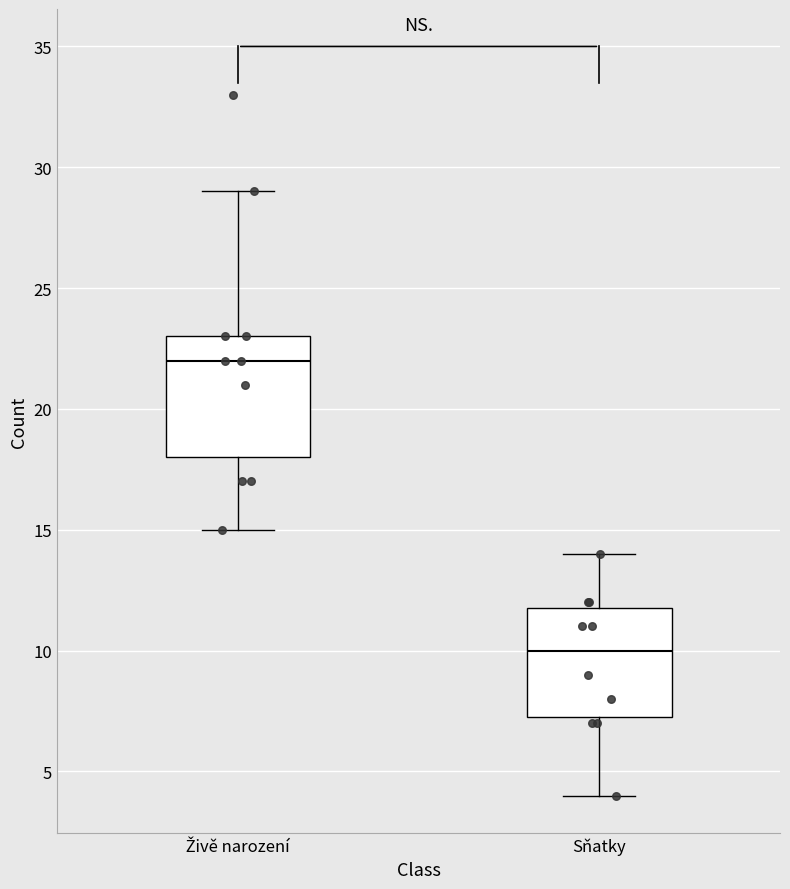

Reading left to right, read every box against the y-axis: the position of its median line, the range the box covers, and the ends of its whiskers. The values are not printed on the chart, so give them approximately, as read against the axis.

Živě narození: median 22.0, box 18.0 to 23.0, whiskers 15.0 to 29.0
Sňatky: median 10.0, box 7.5 to 12.0, whiskers 4.0 to 14.0